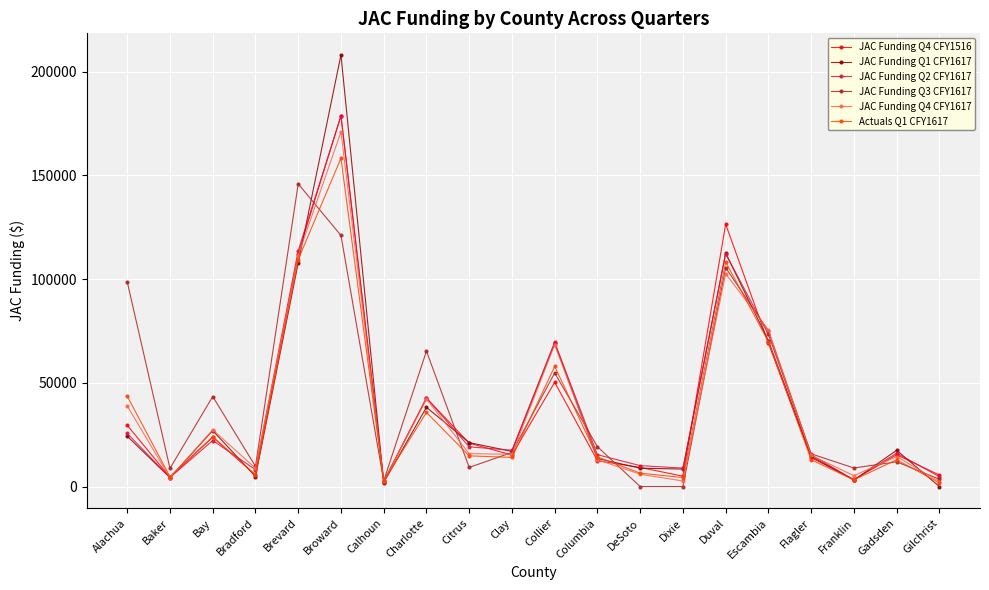

Which series has the widest spread of values?

JAC Funding Q1 CFY1617